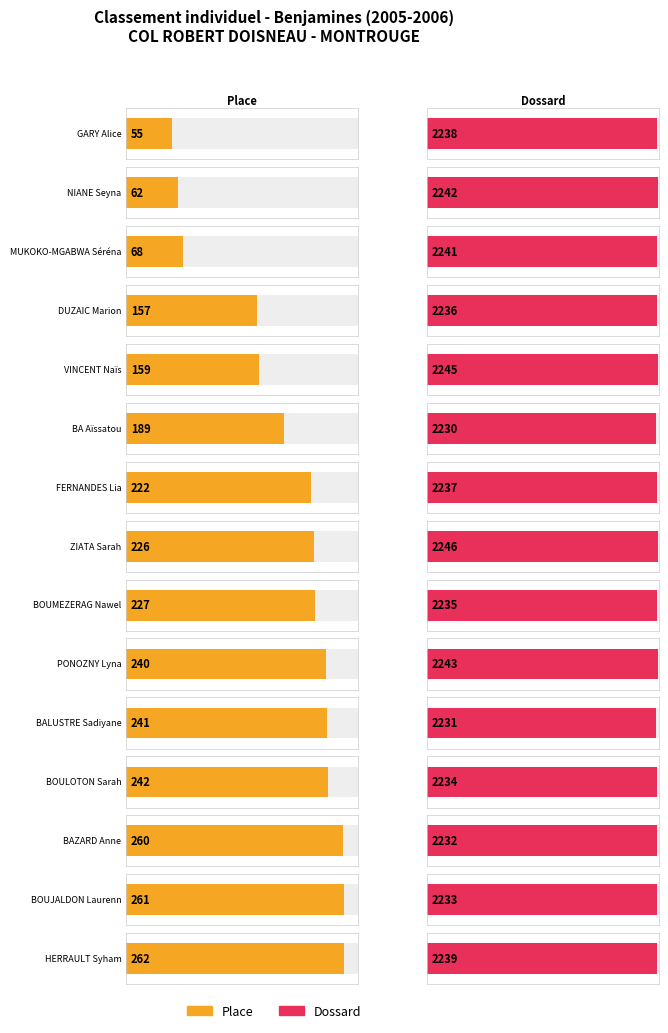

What are all the series names shown in the legend?

Place, Dossard